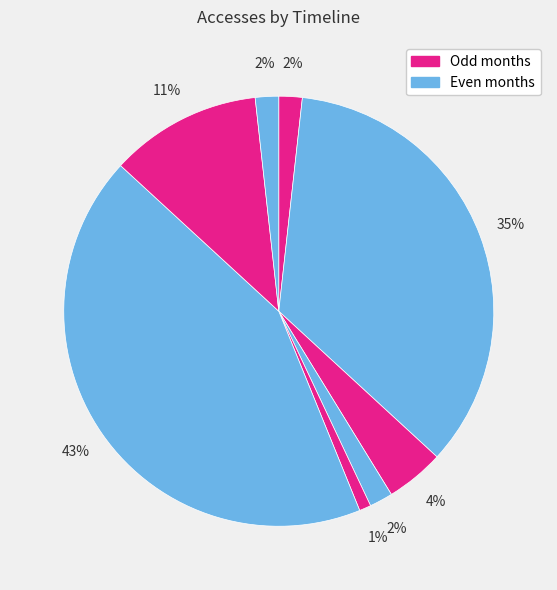

Count the number of slices in the pie.

8